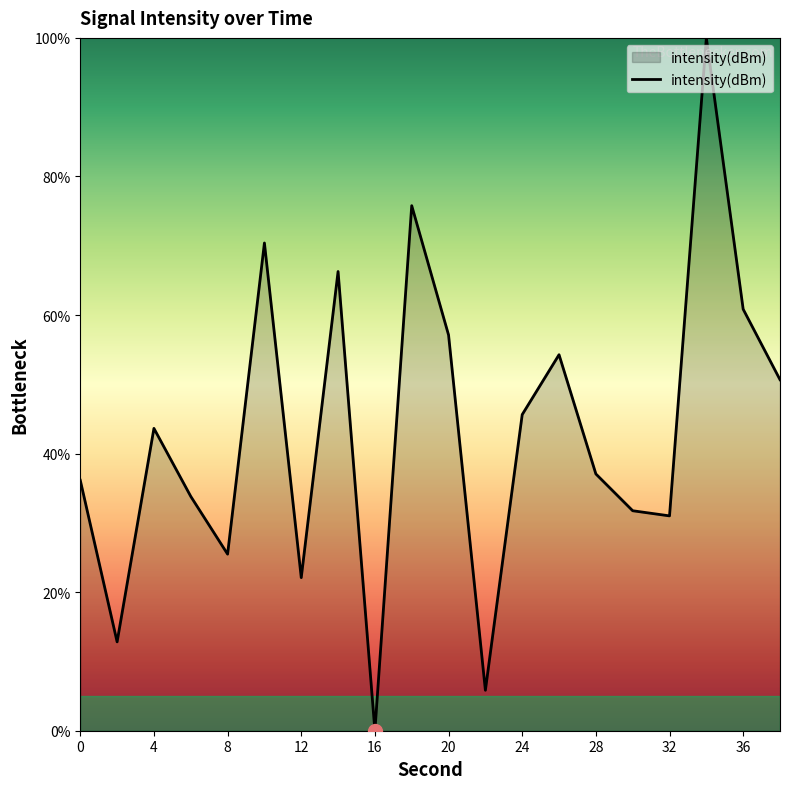

What is the greatest value displayed?

100.0